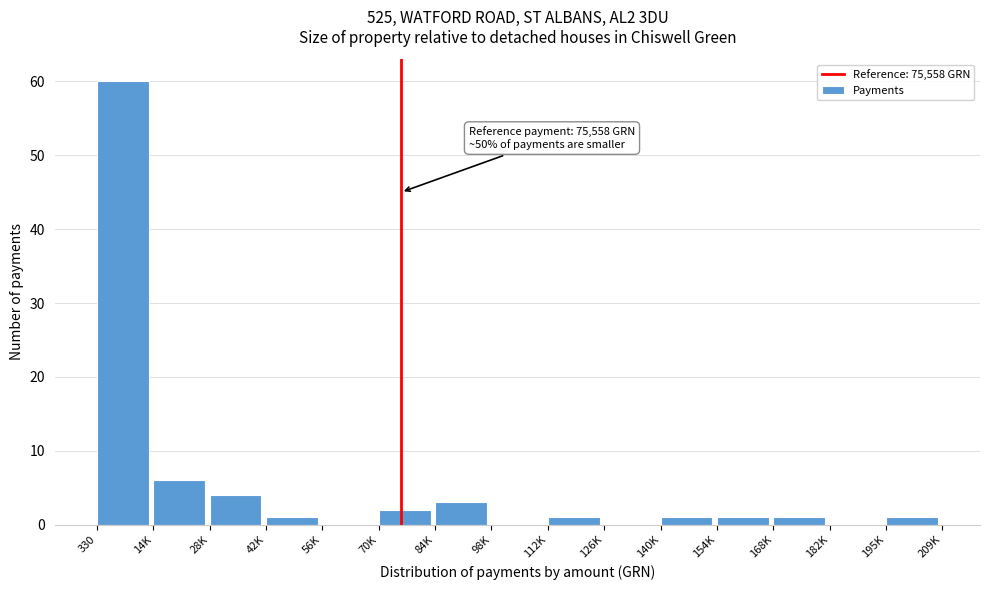

Reading left to right, list all the values displayed in this chart.

330=60	14K=6	28K=4	42K=1	56K=0	70K=2	84K=3	98K=0	112K=1	126K=0	140K=1	154K=1	168K=1	182K=0	195K=1